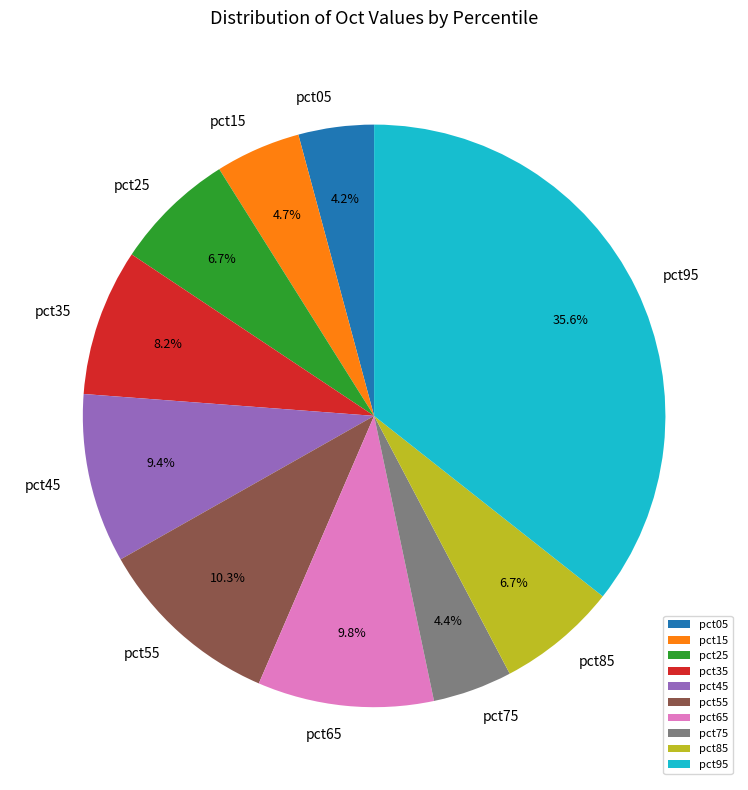

True or false: pct45 accounts for 1% of the total.

False